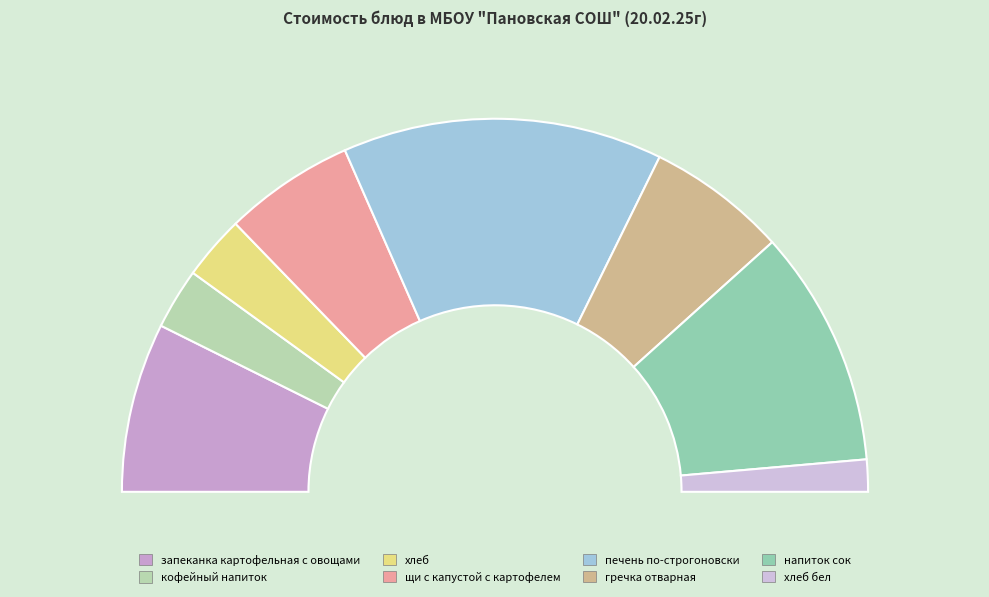

Count the number of slices in the pie.

8